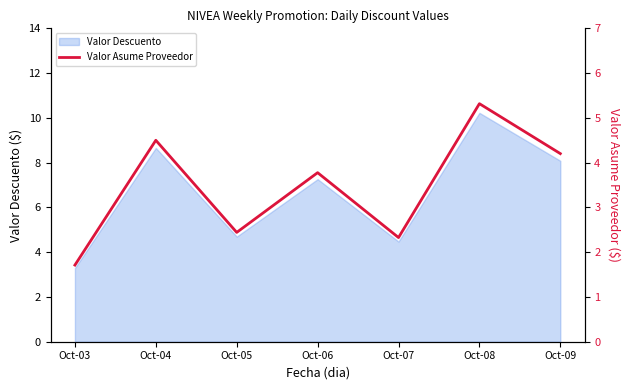

The chart shows a value of 7.7 at Oct-04. True or false?

False